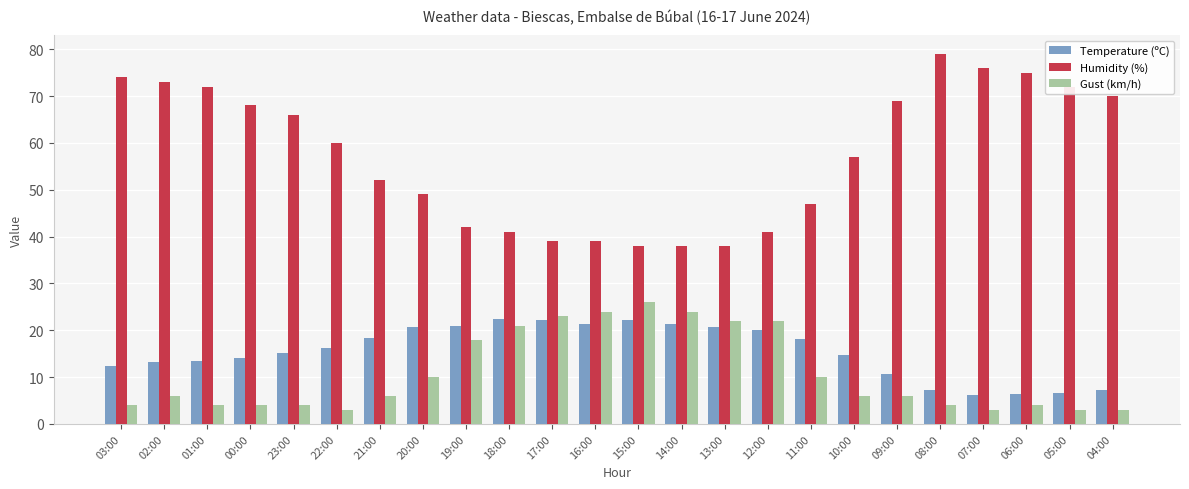

How many distinct data groups are displayed?

3